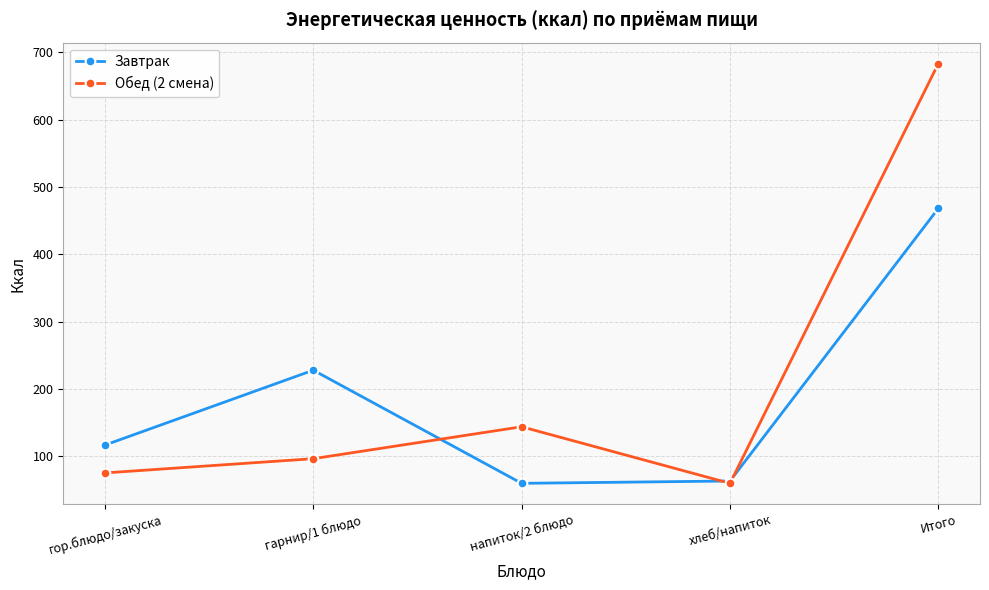

At гарнир/1 блюдо, list the series in order from largest to smallest.

Завтрак, Обед (2 смена)